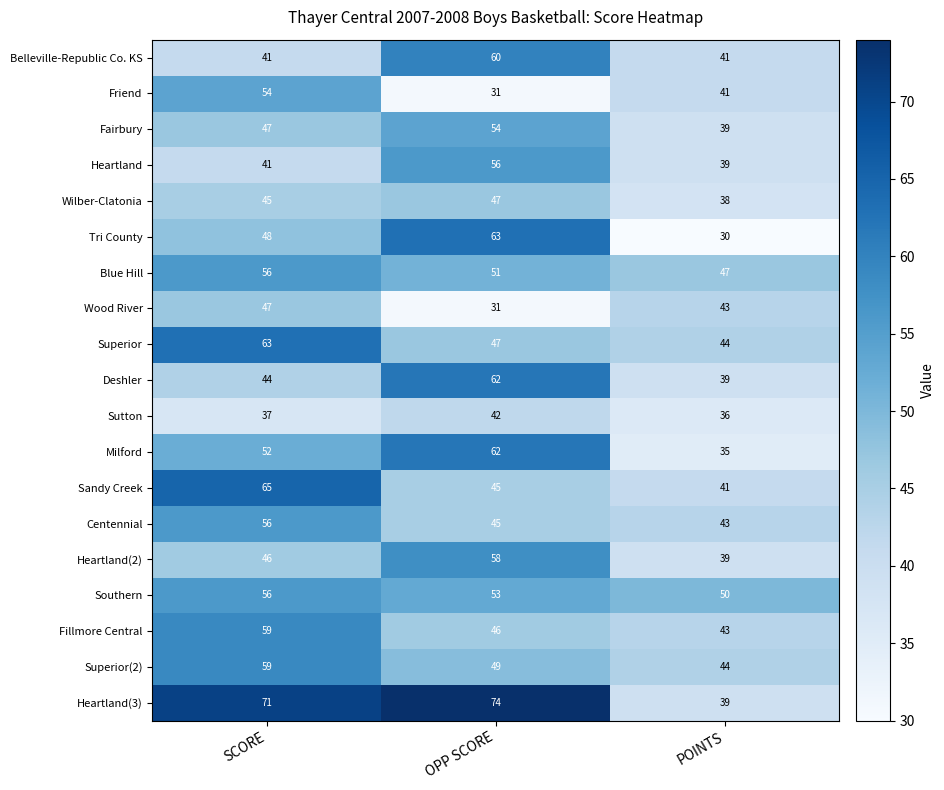

Which category has the lowest value in the Milford series?

POINTS